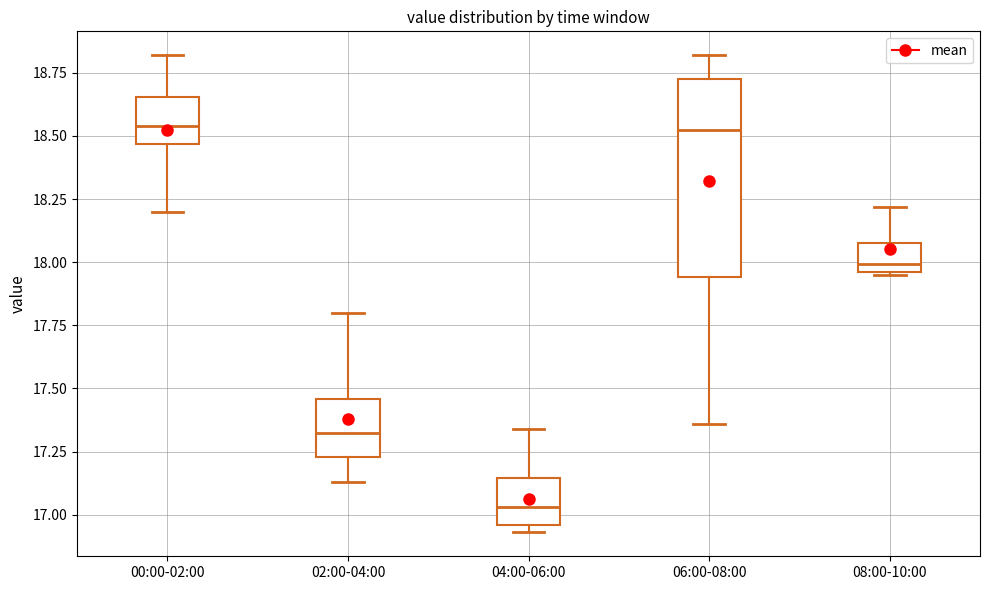

Which box has the lowest median line?

04:00-06:00